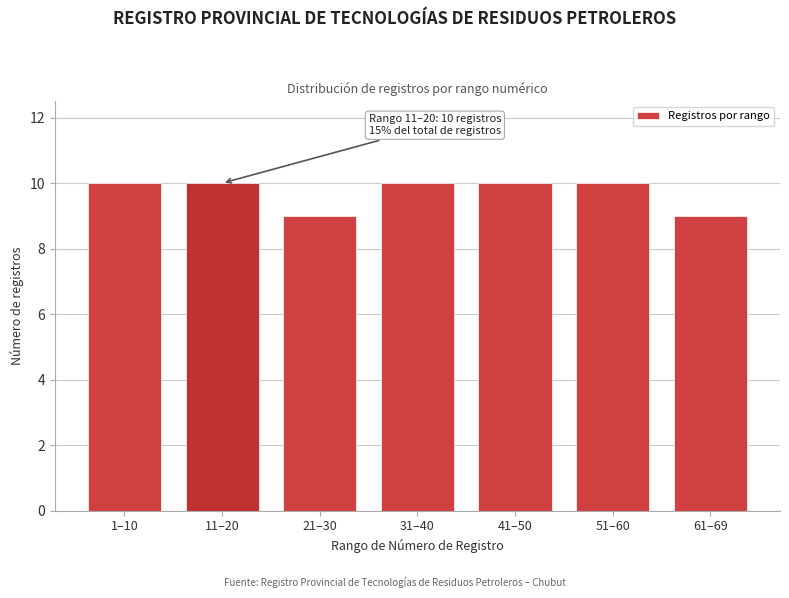

Reading left to right, transcribe all the data shown in this chart.

10	10	9	10	10	10	9